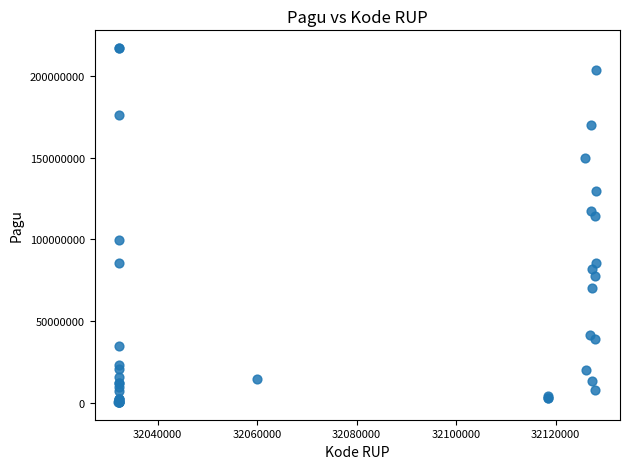

What Y value in the scatter plot is closest to 108830000?

114296000